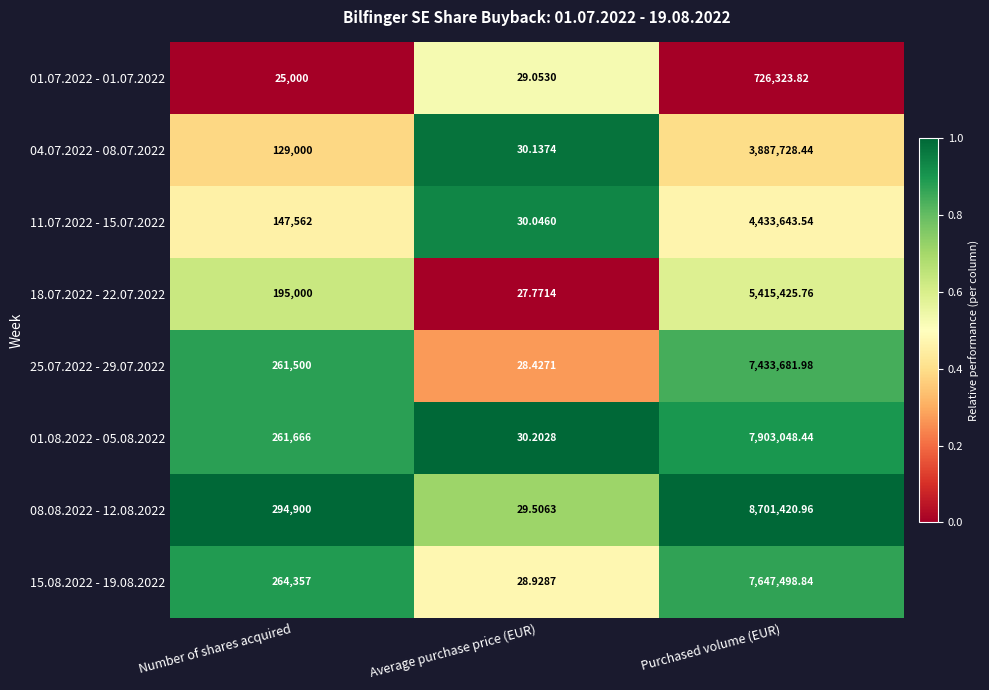

Rank the series at Number of shares acquired from highest to lowest value.

08.08.2022 - 12.08.2022, 15.08.2022 - 19.08.2022, 01.08.2022 - 05.08.2022, 25.07.2022 - 29.07.2022, 18.07.2022 - 22.07.2022, 11.07.2022 - 15.07.2022, 04.07.2022 - 08.07.2022, 01.07.2022 - 01.07.2022